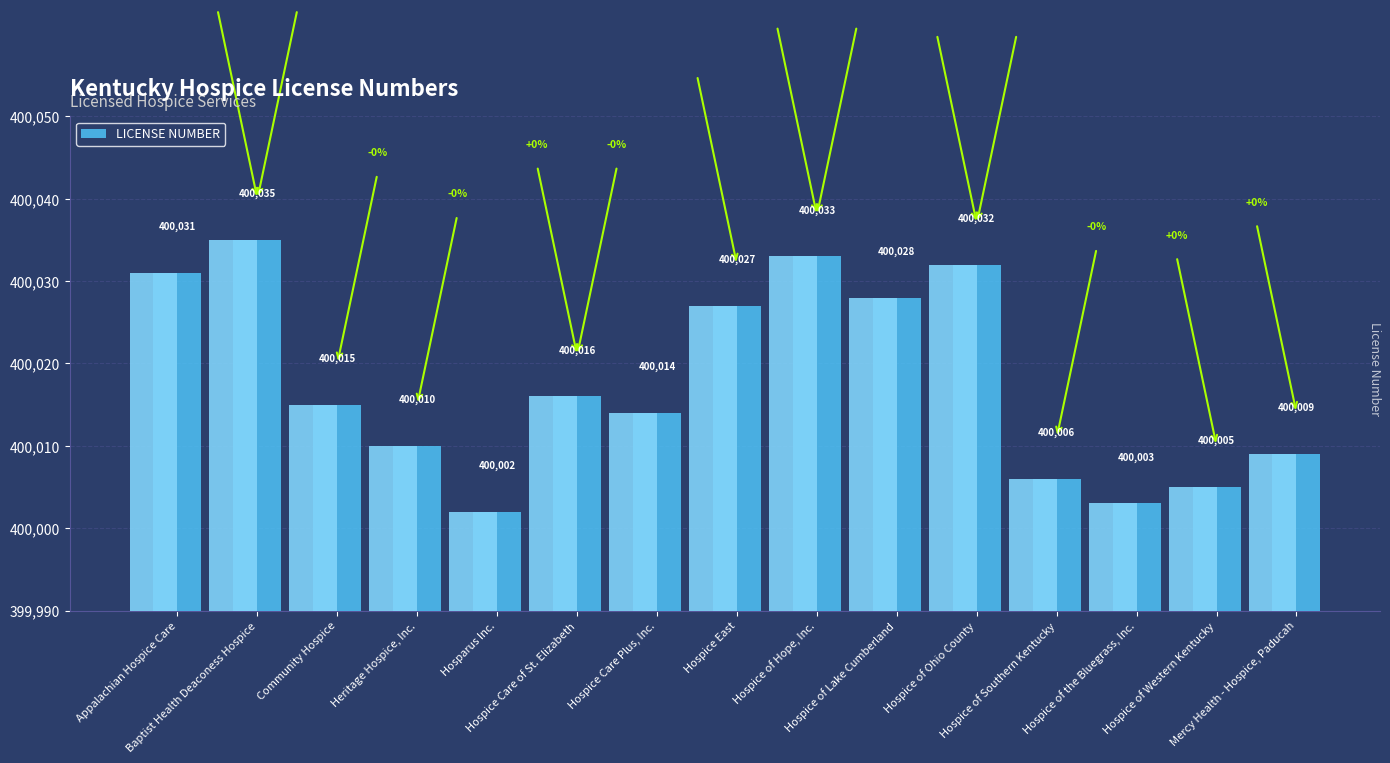

Reading left to right, list all the values displayed in this chart.

Appalachian Hospice Care=400031	Baptist Health Deaconess Hospice=400035	Community Hospice=400015	Heritage Hospice, Inc.=400010	Hosparus Inc.=400002	Hospice Care of St. Elizabeth=400016	Hospice Care Plus, Inc.=400014	Hospice East=400027	Hospice of Hope, Inc.=400033	Hospice of Lake Cumberland=400028	Hospice of Ohio County=400032	Hospice of Southern Kentucky=400006	Hospice of the Bluegrass, Inc.=400003	Hospice of Western Kentucky=400005	Mercy Health - Hospice, Paducah=400009